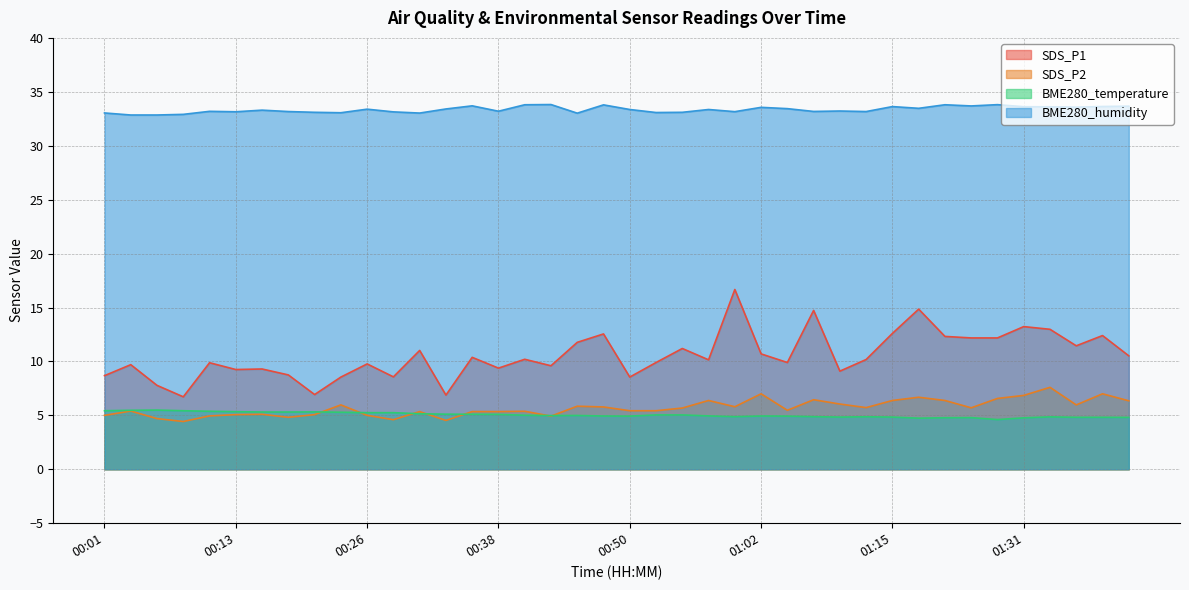

The value of BME280_humidity at 00:21 is 20.9. True or false?

False